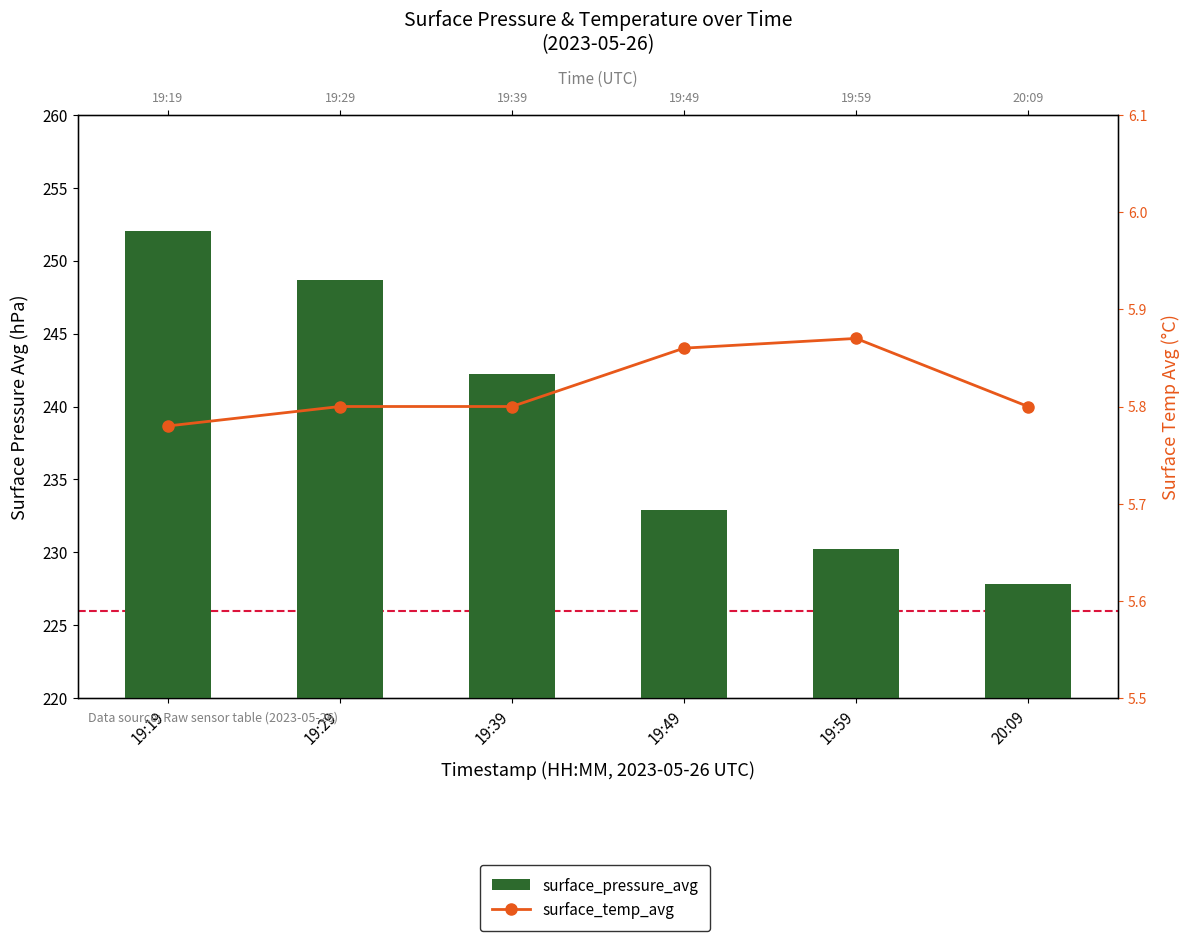

Which category has the highest value in the surface_temp_avg series?

19:59